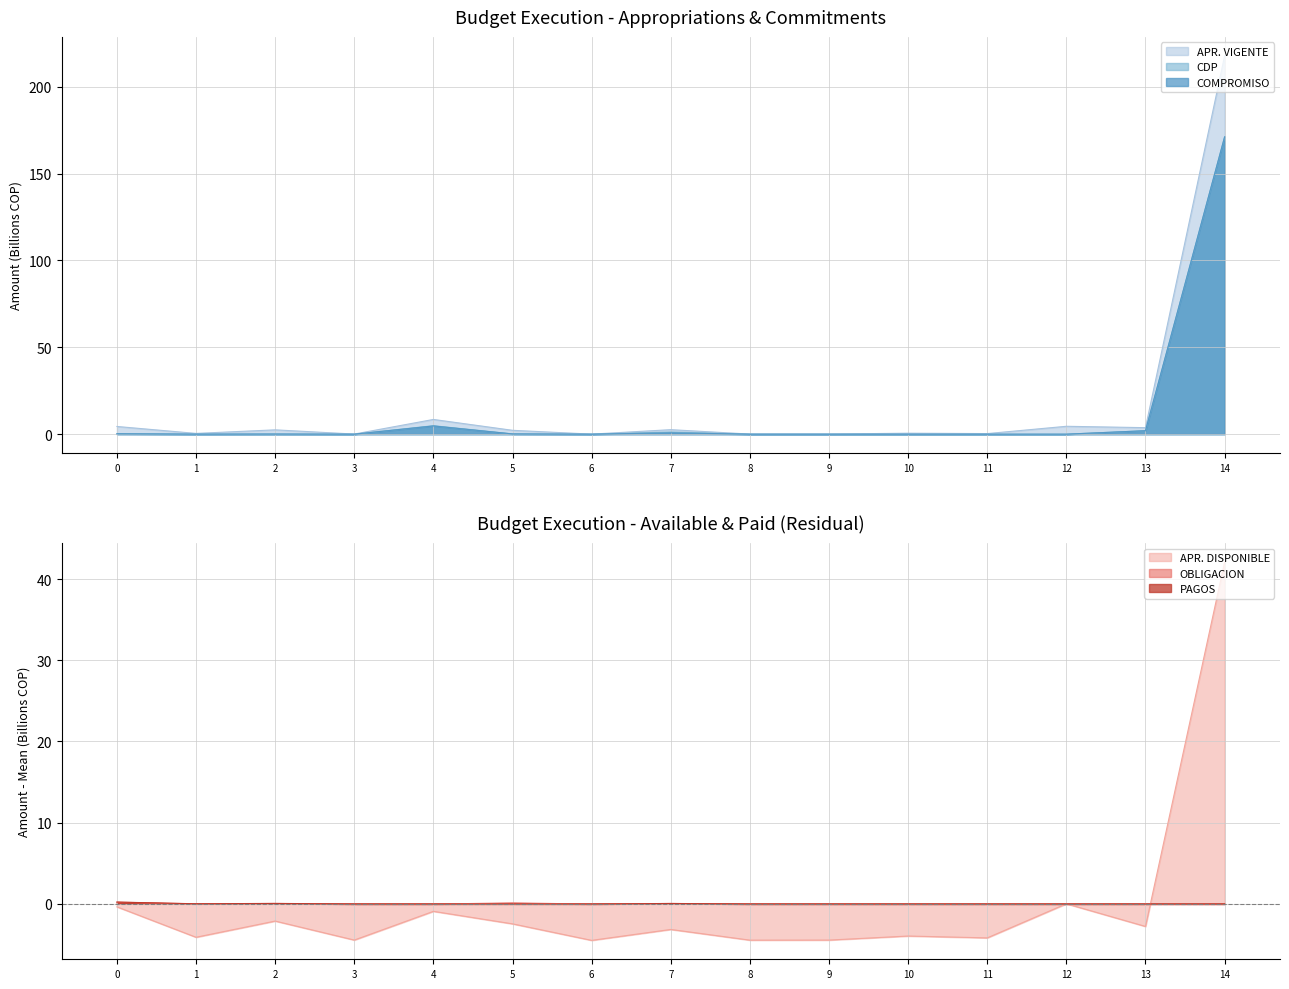

Which category has the highest value in the APR. VIGENTE series?

14